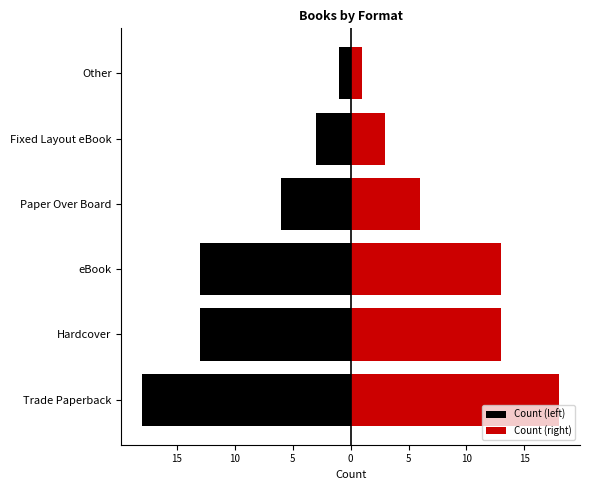

Between Trade Paperback and Other, which series saw the biggest shift?

Count (left)